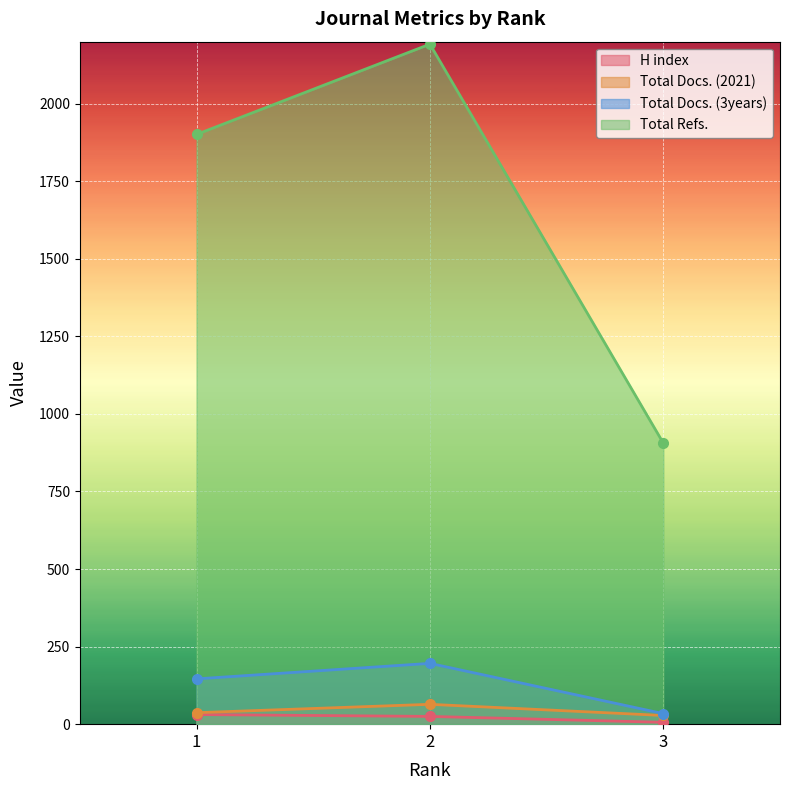

Rank the categories by H index value from lowest to highest.

3, 2, 1